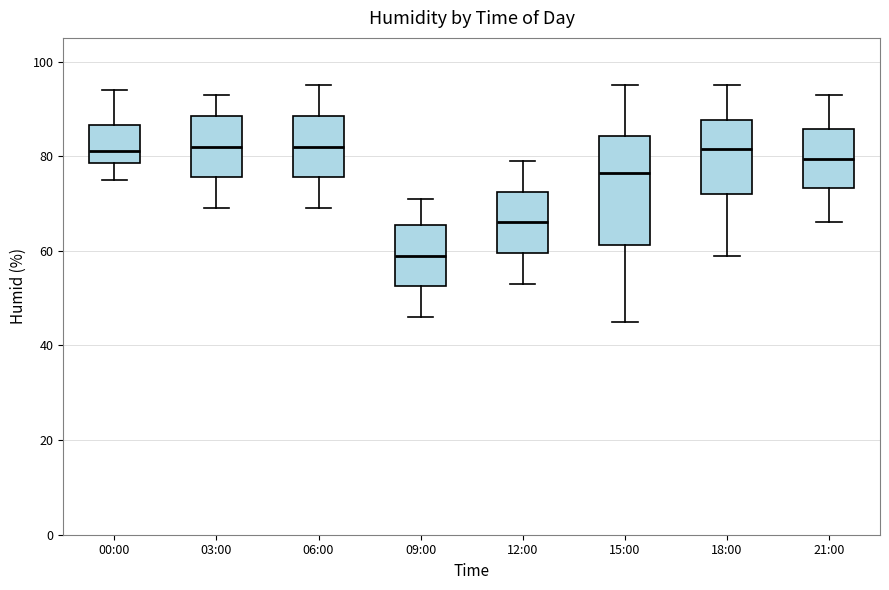

Reading left to right, transcribe this box plot: for each box, give where its median line is, the range the box spans, and where its two whiskers end, as read against the y-axis. The values are not printed on the chart, so give them approximately, as read against the axis.

00:00: median 82, box 78 to 86, whiskers 76 to 94
03:00: median 82, box 76 to 88, whiskers 70 to 94
06:00: median 82, box 76 to 88, whiskers 70 to 96
09:00: median 60, box 52 to 66, whiskers 46 to 72
12:00: median 66, box 60 to 72, whiskers 54 to 80
15:00: median 76, box 62 to 84, whiskers 46 to 96
18:00: median 82, box 72 to 88, whiskers 60 to 96
21:00: median 80, box 74 to 86, whiskers 66 to 94